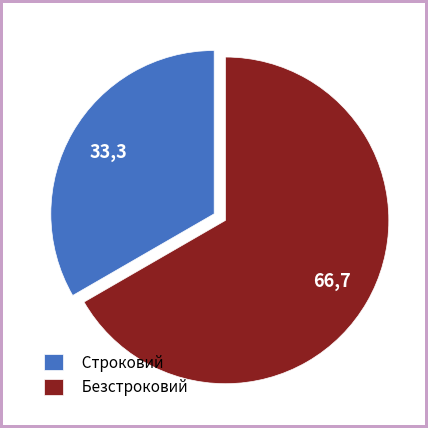

Rank the categories by value from highest to lowest.

Безстроковий, Строковий